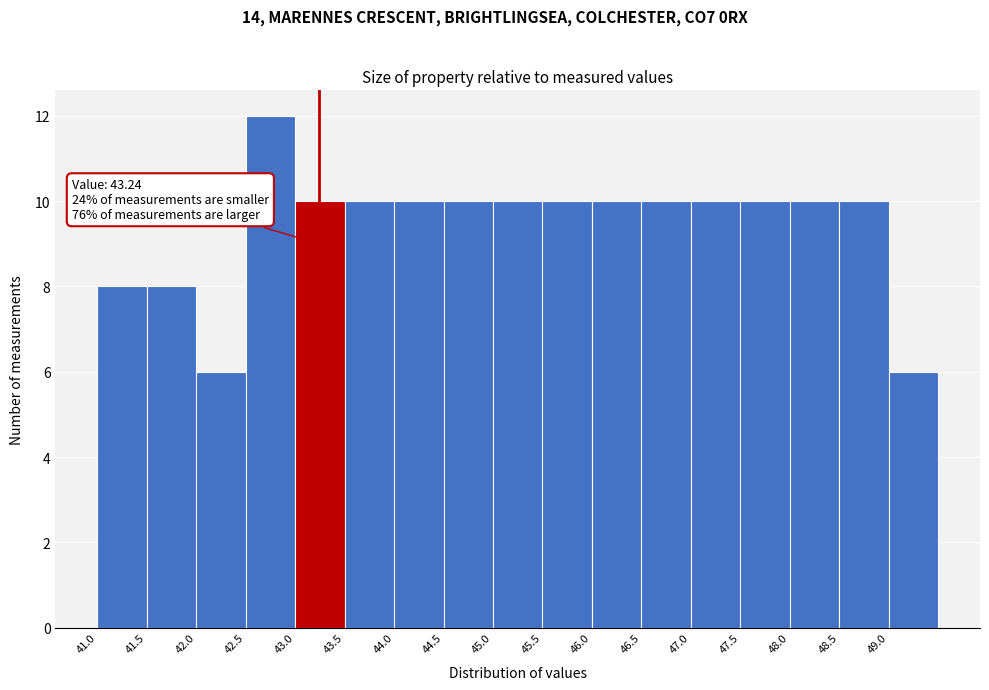

Over which range of the x-axis is the bar tallest?

42.5 to 43.0